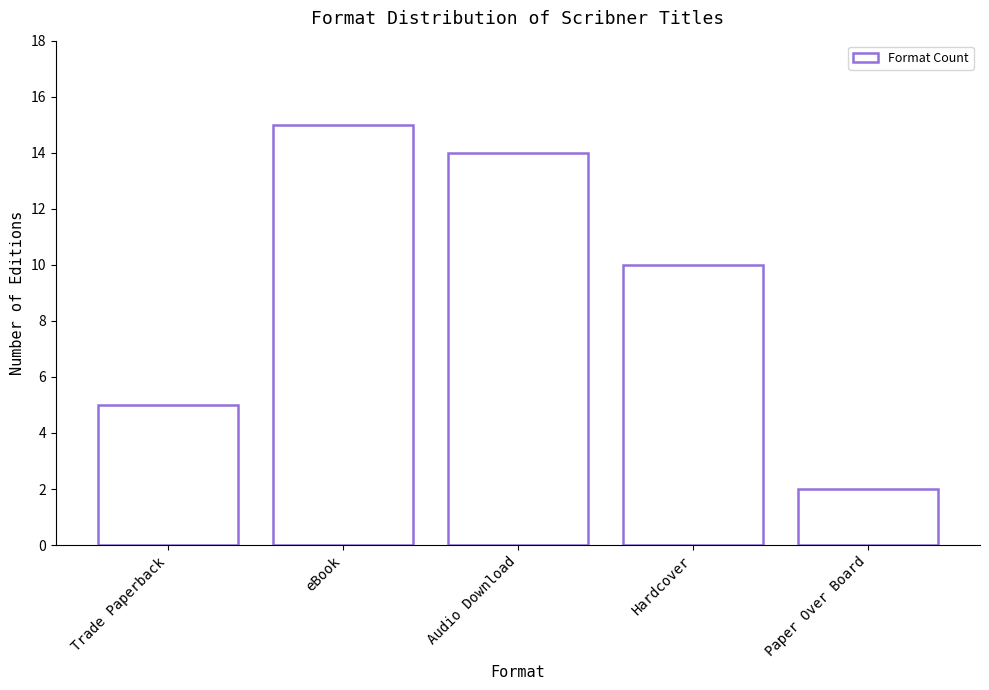

Does the chart contain stacked bars?

No